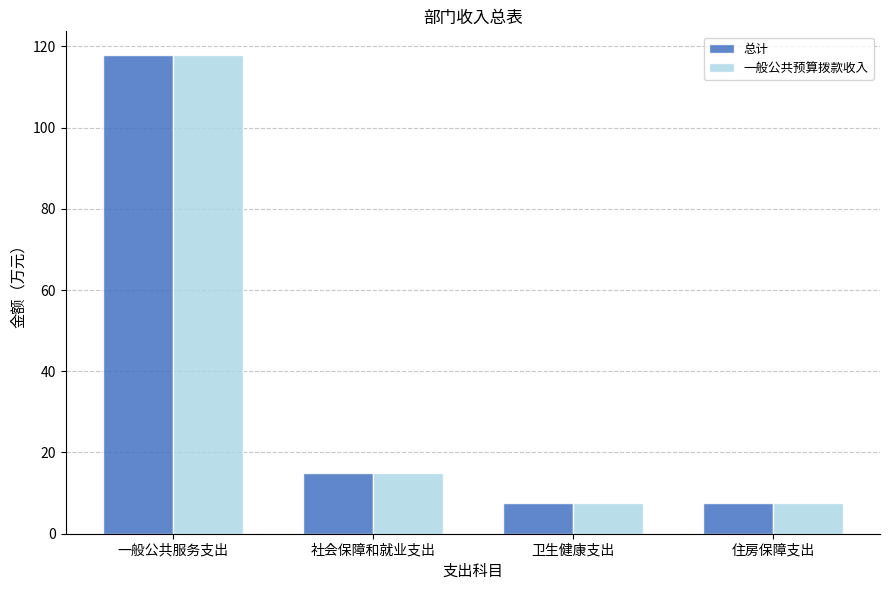

The 总计 series shows 58.6 at 一般公共服务支出. True or false?

False